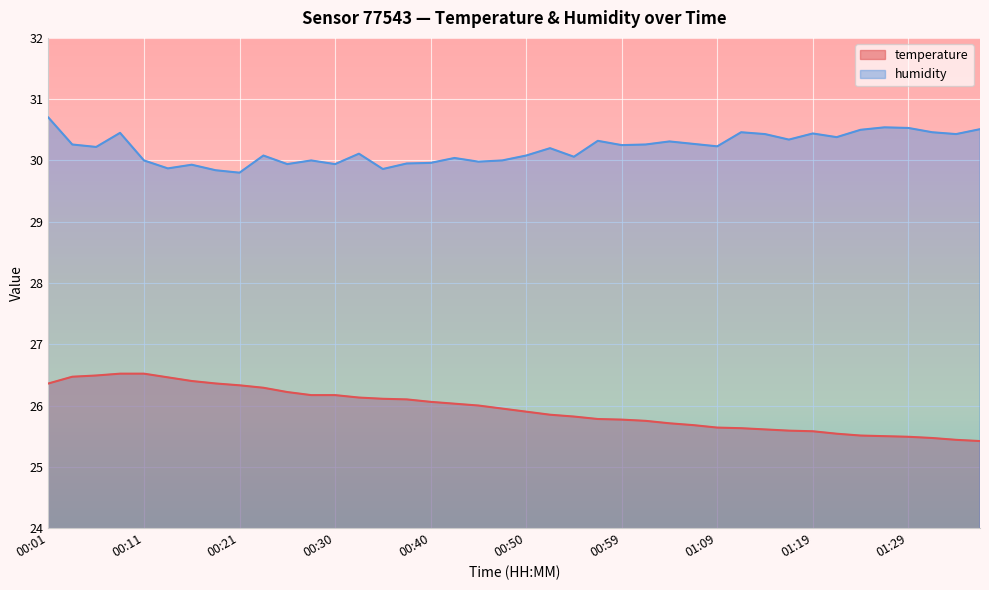

What is the value of the temperature point at the 6th from the left?

26.5